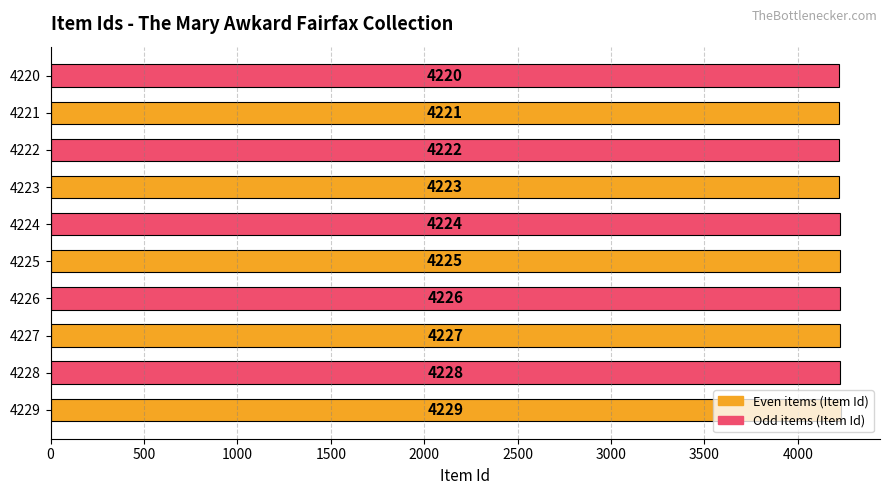

Between 4229 and 4224, which is larger?

4229